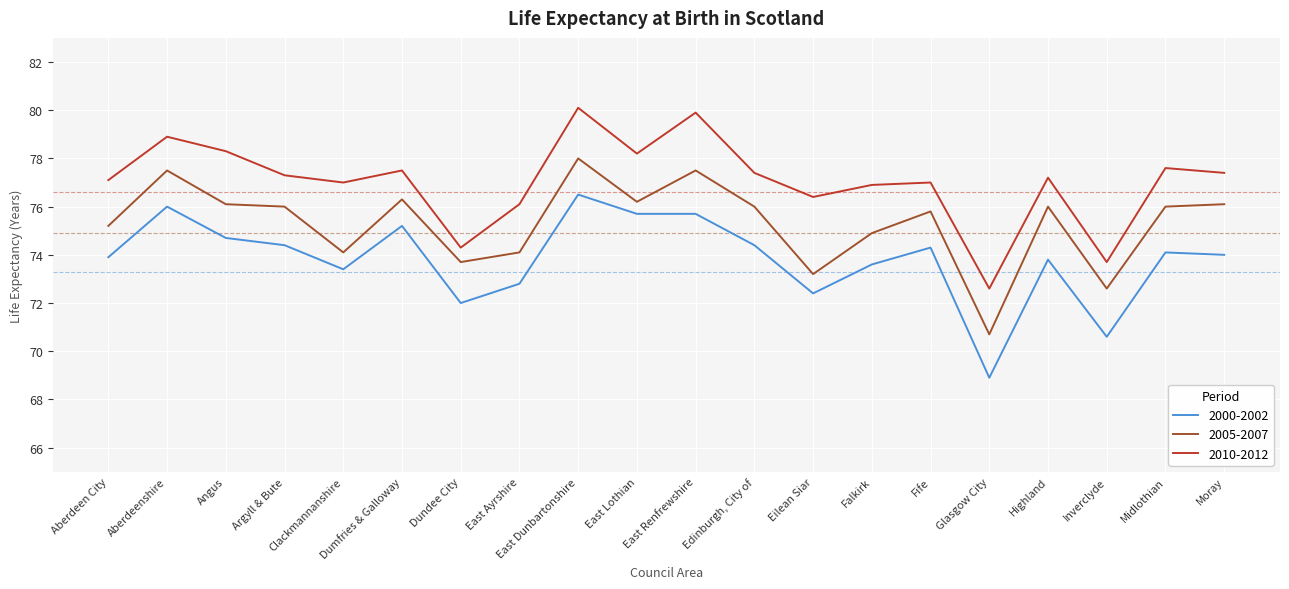

What position from the right is Inverclyde?

3